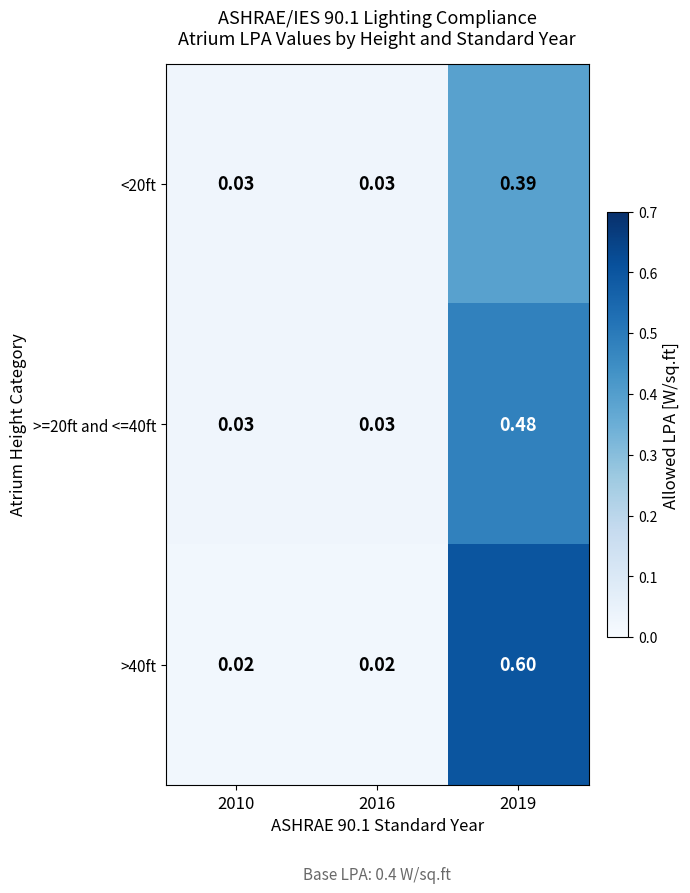

Is the value of >40ft at 2010 greater than the value of <20ft at 2019?

No